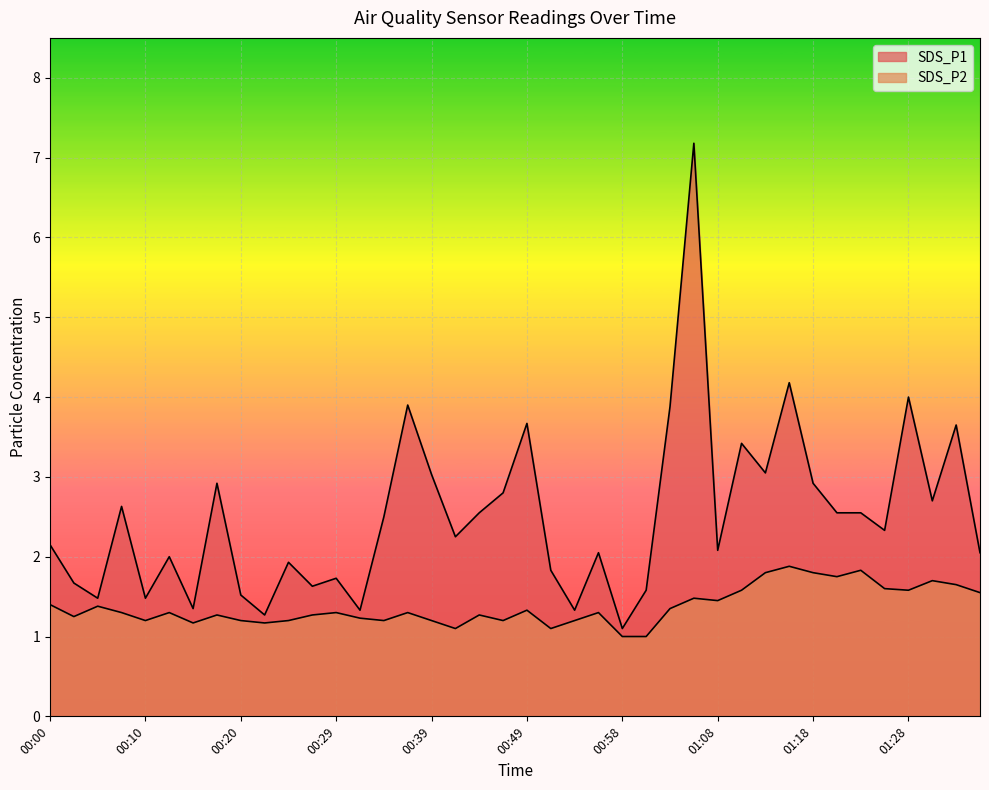

Reading left to right, transcribe all the data shown in this chart.

SDS_P1: 2.1	1.7	1.5	2.6	1.5	2.0	1.4	2.9	1.5	1.3	1.9	1.6	1.7	1.3	2.5	3.9	3.0	2.2	2.5	2.8	3.7	1.8	1.3	2.0	1.1	1.6	3.9	7.2	2.1	3.4	3.0	4.2	2.9	2.5	2.5	2.3	4.0	2.7	3.6	2.0
SDS_P2: 1.4	1.2	1.4	1.3	1.2	1.3	1.2	1.3	1.2	1.2	1.2	1.3	1.3	1.2	1.2	1.3	1.2	1.1	1.3	1.2	1.3	1.1	1.2	1.3	1.0	1.0	1.4	1.5	1.4	1.6	1.8	1.9	1.8	1.8	1.8	1.6	1.6	1.7	1.6	1.6